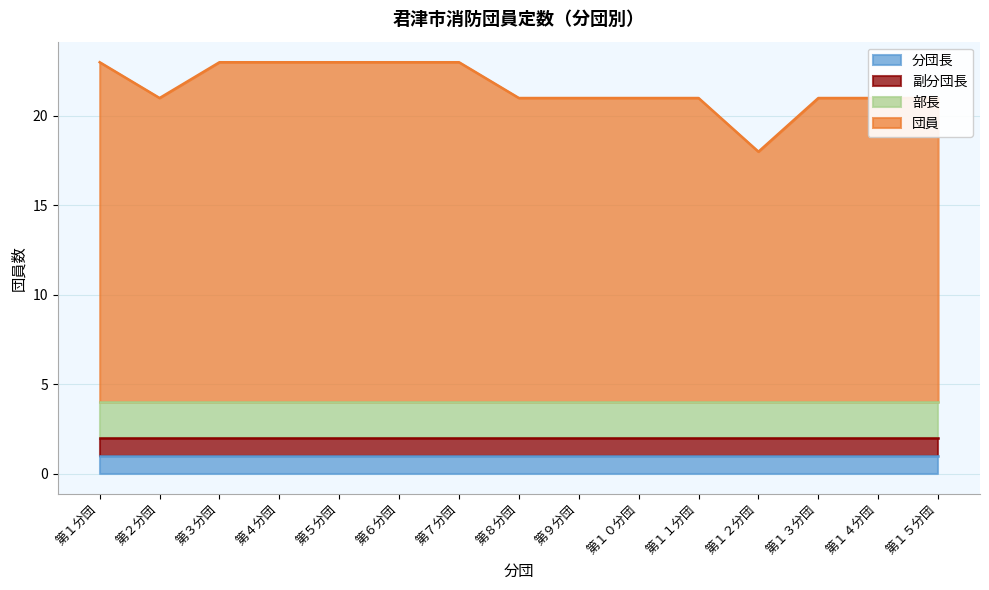

What is the lowest value of the 分団長 series?

1